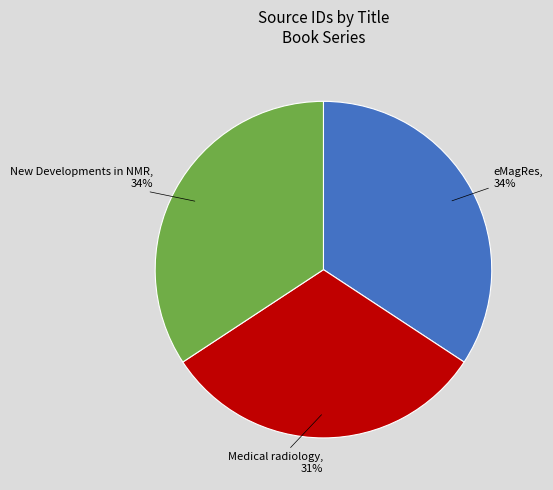

Is there a majority slice in this chart?

No